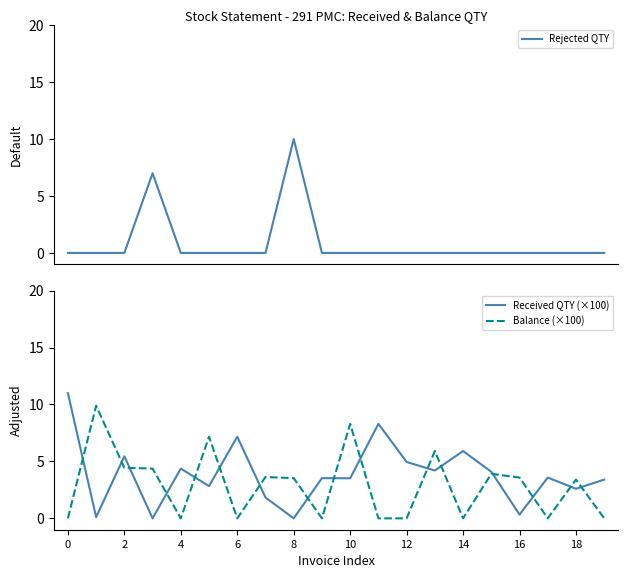

Is it true that Received QTY (×100) equals 8.6 at 14?

False